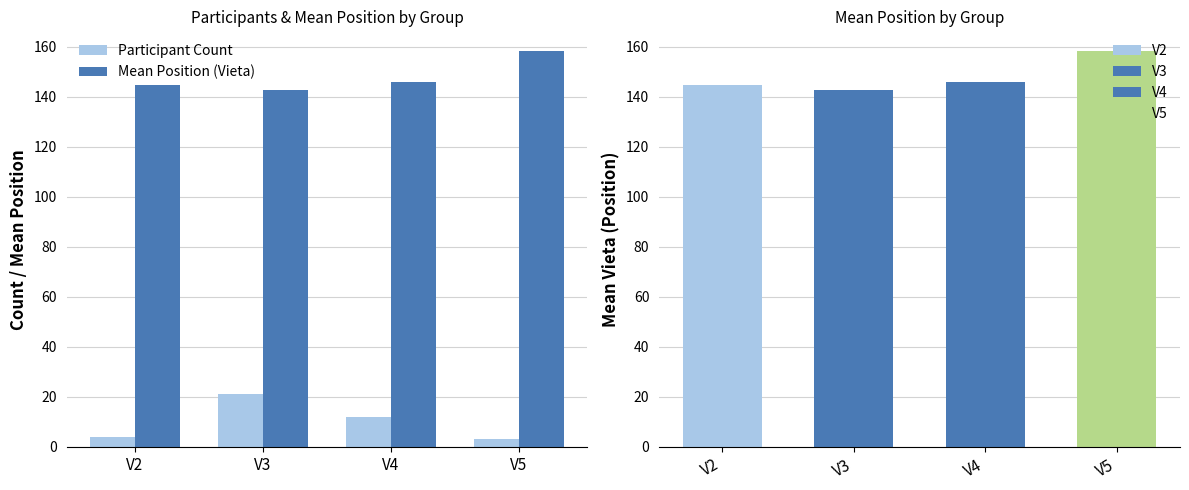

Which label corresponds to the largest value in the chart?

V5